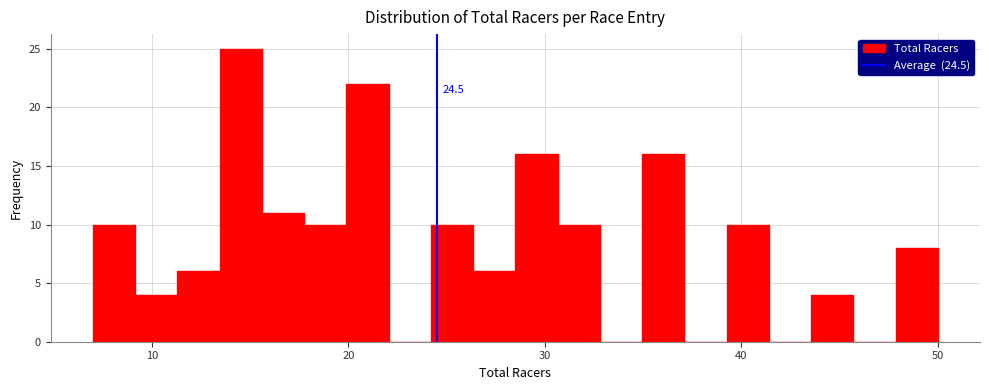

Around what value on the x-axis is the tallest bar? Give the approximate position of its centre, as read against the axis.

15